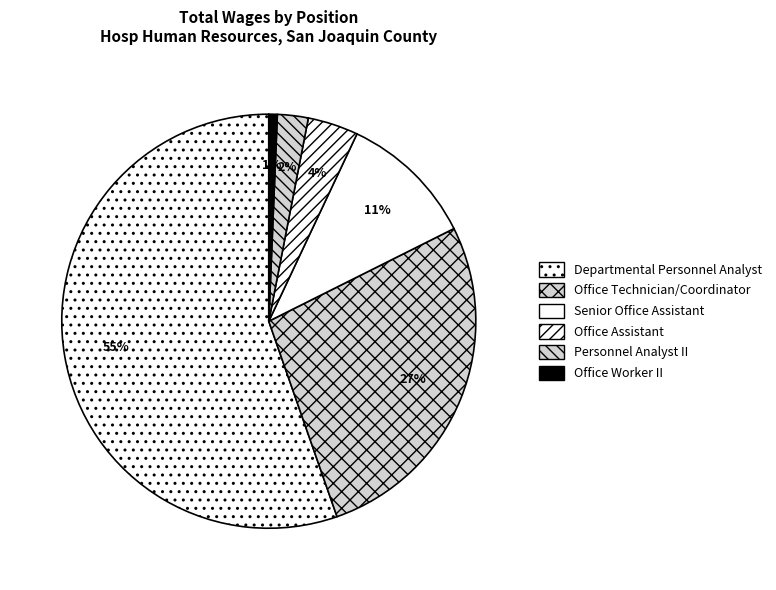

Which has a higher value, Office Assistant or Personnel Analyst II?

Office Assistant